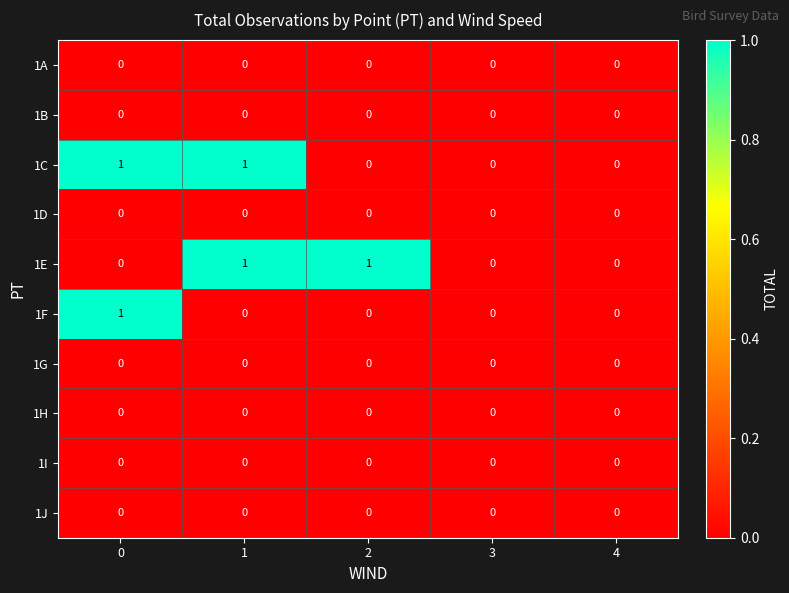

Is it true that 1E equals 0 at 0?

True